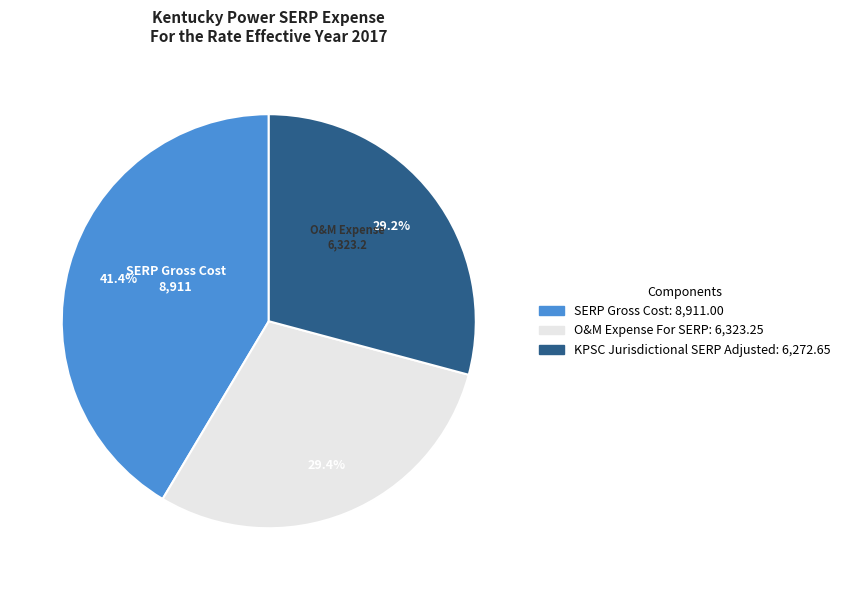

Does any single category account for the majority?

No